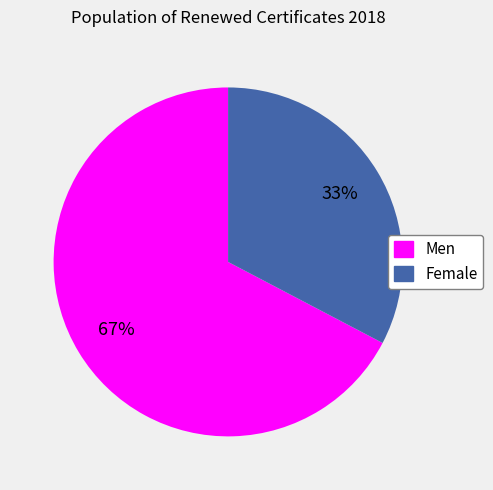

Does any single category account for the majority?

Yes